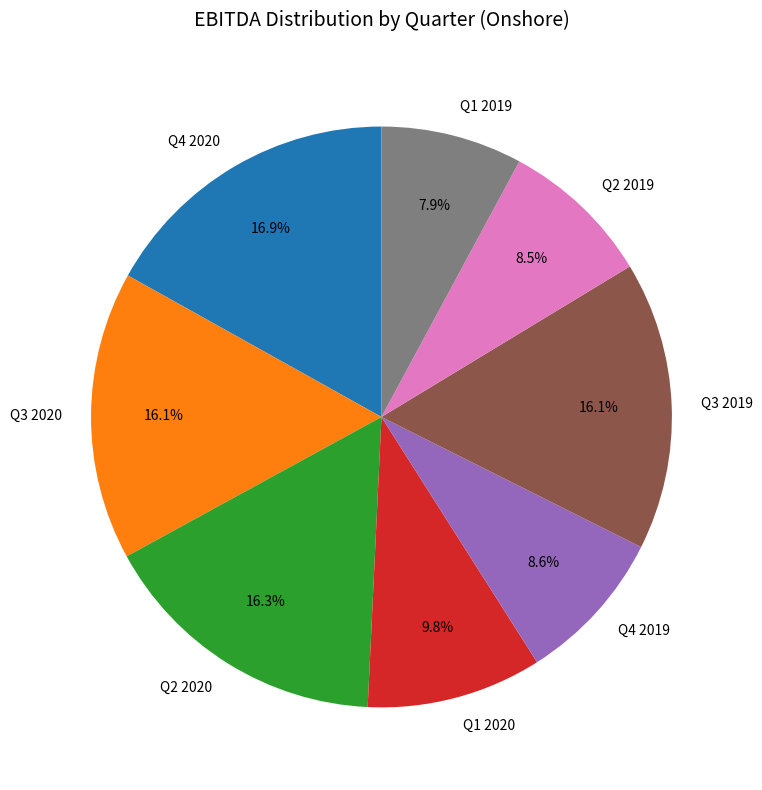

True or false: Q3 2019 accounts for 7% of the total.

False